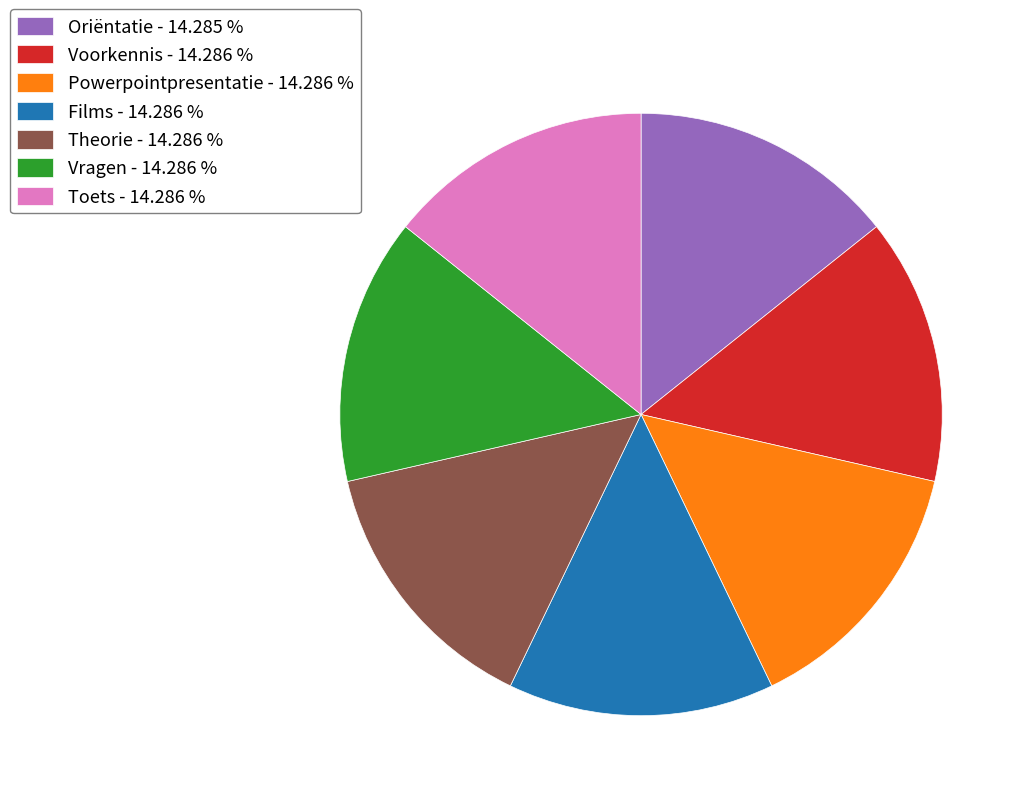

Is there a majority slice in this chart?

No